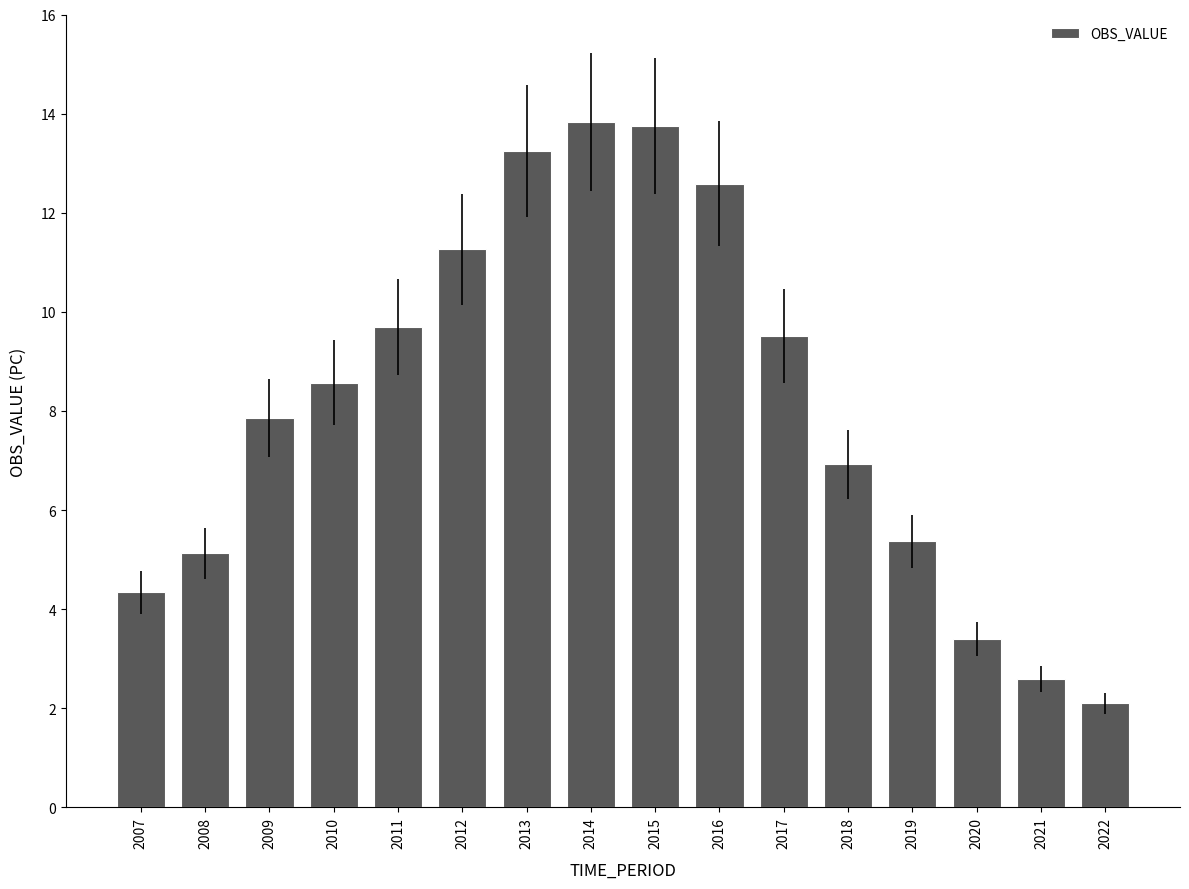

How many values exceed 8?

8